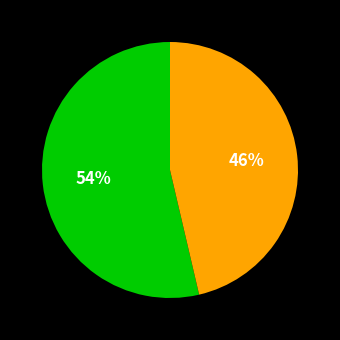

To the nearest percent, what is the average slice percentage?

50%